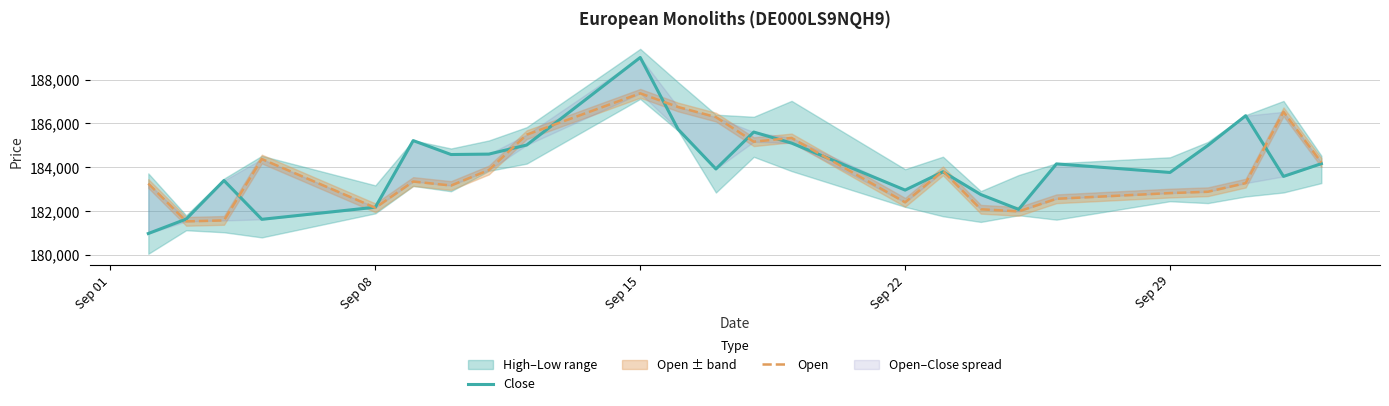

Which series ends up on top after the final intersection of Open and Close?

Open